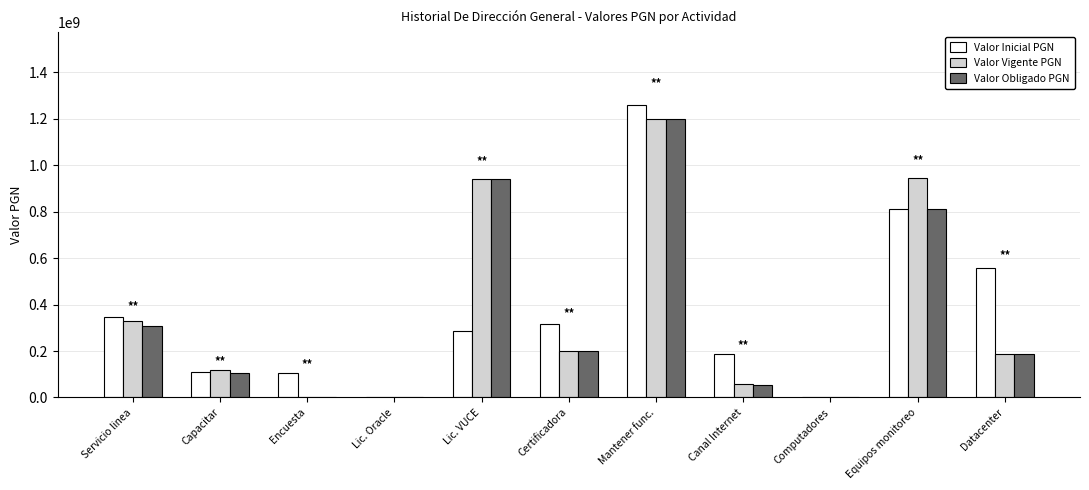

What is the sum of the Valor Inicial PGN values at Servicio linea and Mantener func.?

1603886905